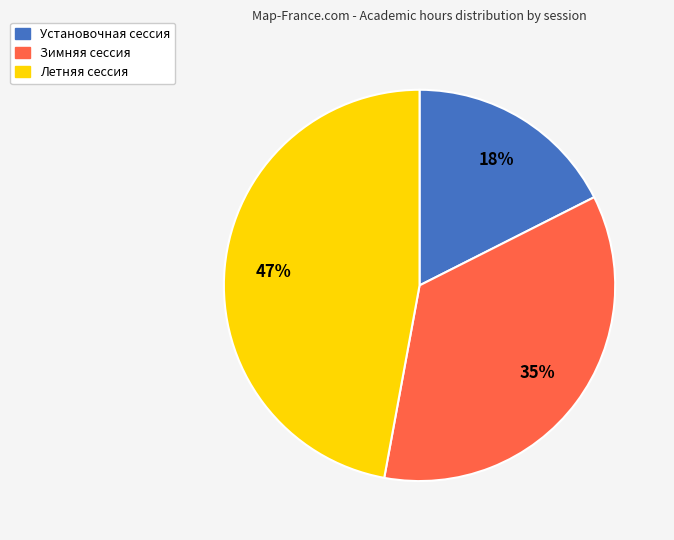

What is the largest slice in the pie chart?

Летняя сессия